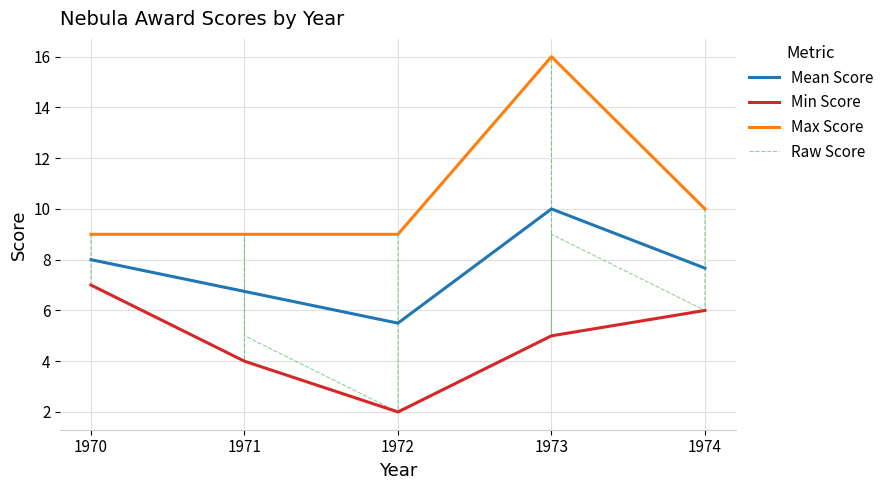

What is the value of the 10th point from the left?

16